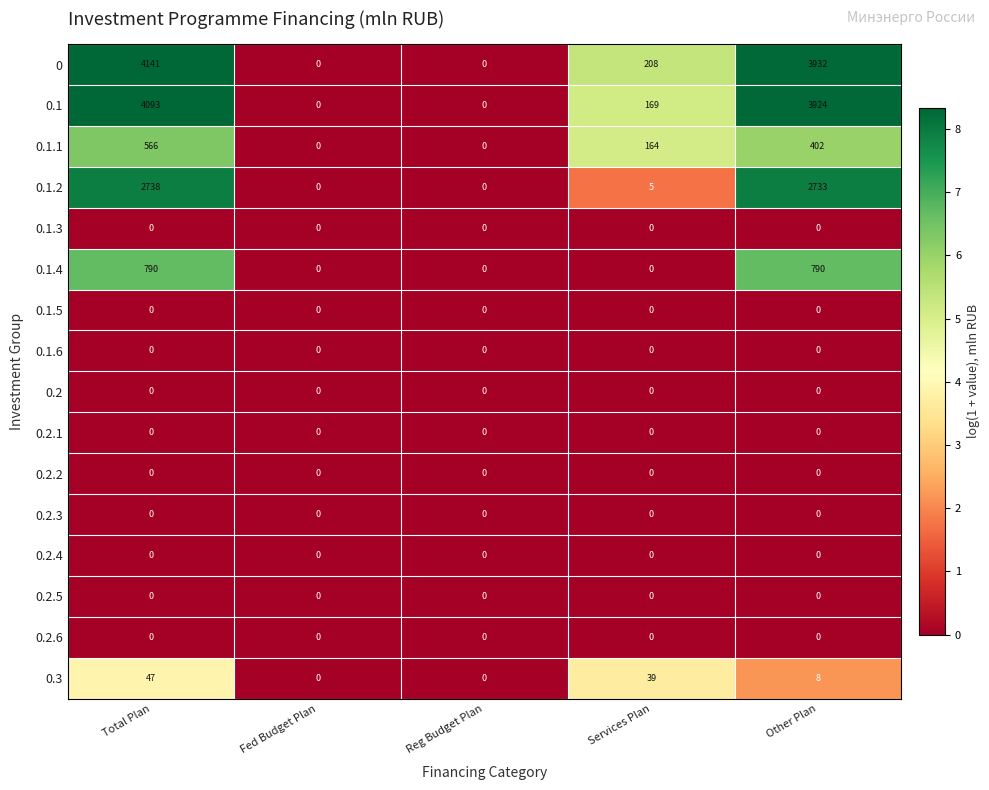

Which category has the highest value across all series?

Total Plan